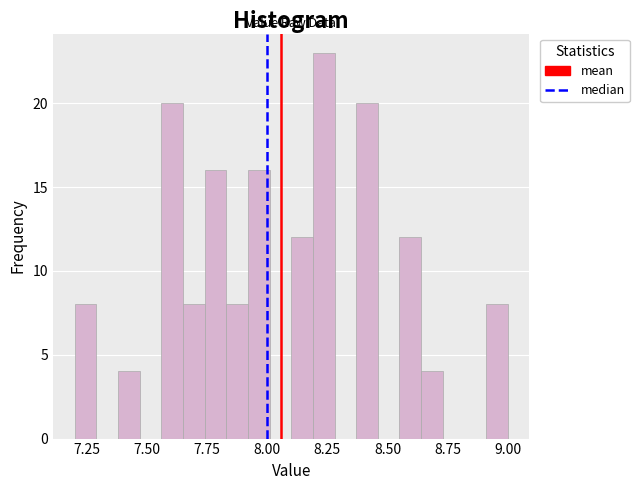

Around what value on the x-axis is the tallest bar? Give the approximate position of its centre, as read against the axis.

8.25